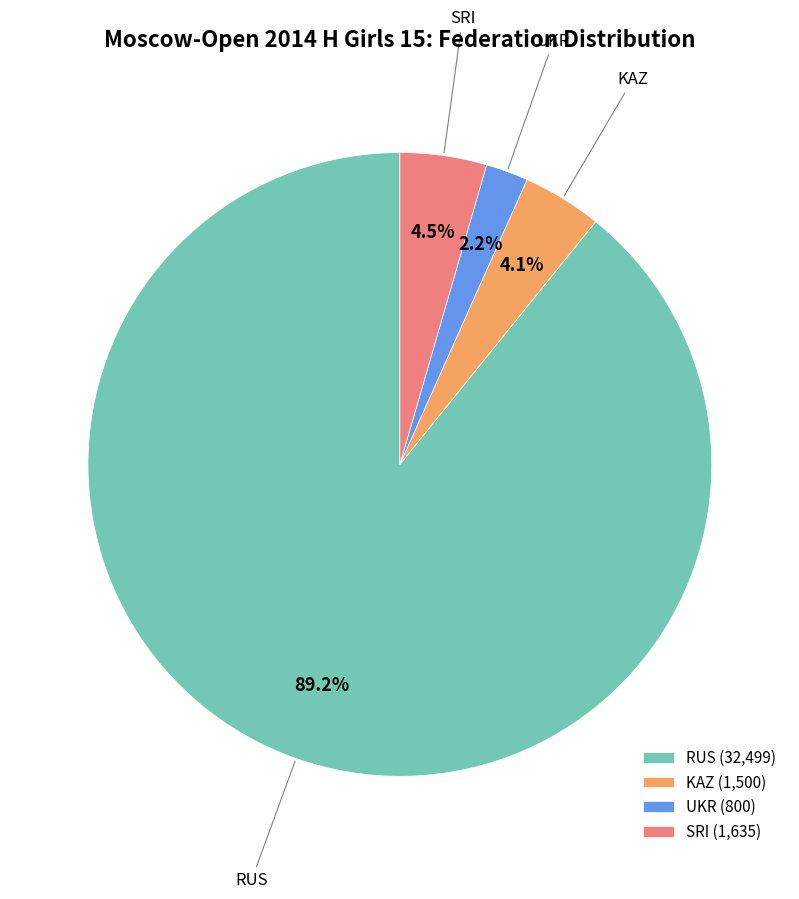

What is the majority slice?

RUS (32,499)